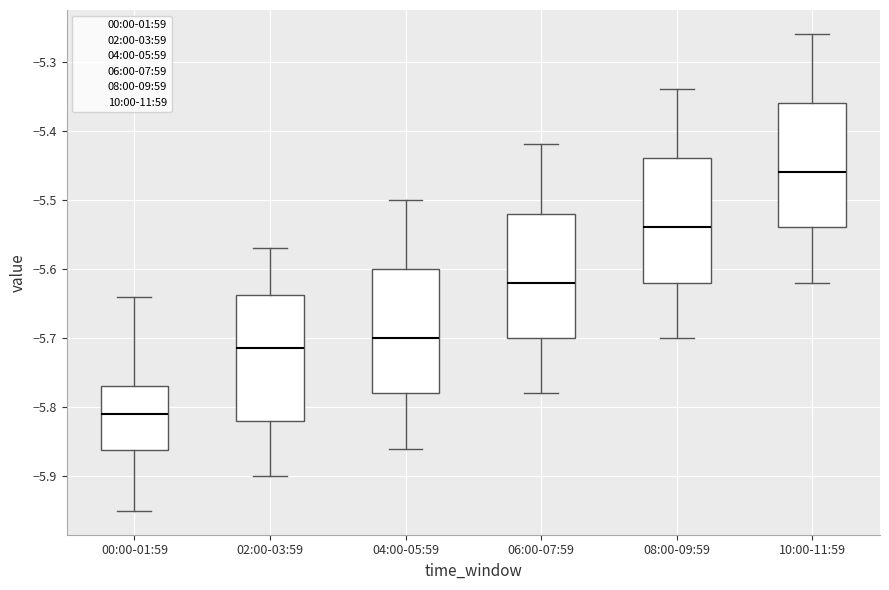

Reading left to right, read every box against the y-axis: the position of its median line, the range the box covers, and the ends of its whiskers. The values are not printed on the chart, so give them approximately, as read against the axis.

00:00-01:59: median -5.81, box -5.86 to -5.77, whiskers -5.95 to -5.64
02:00-03:59: median -5.71, box -5.82 to -5.64, whiskers -5.90 to -5.57
04:00-05:59: median -5.70, box -5.78 to -5.60, whiskers -5.86 to -5.50
06:00-07:59: median -5.62, box -5.70 to -5.52, whiskers -5.78 to -5.42
08:00-09:59: median -5.54, box -5.62 to -5.44, whiskers -5.70 to -5.34
10:00-11:59: median -5.46, box -5.54 to -5.36, whiskers -5.62 to -5.26